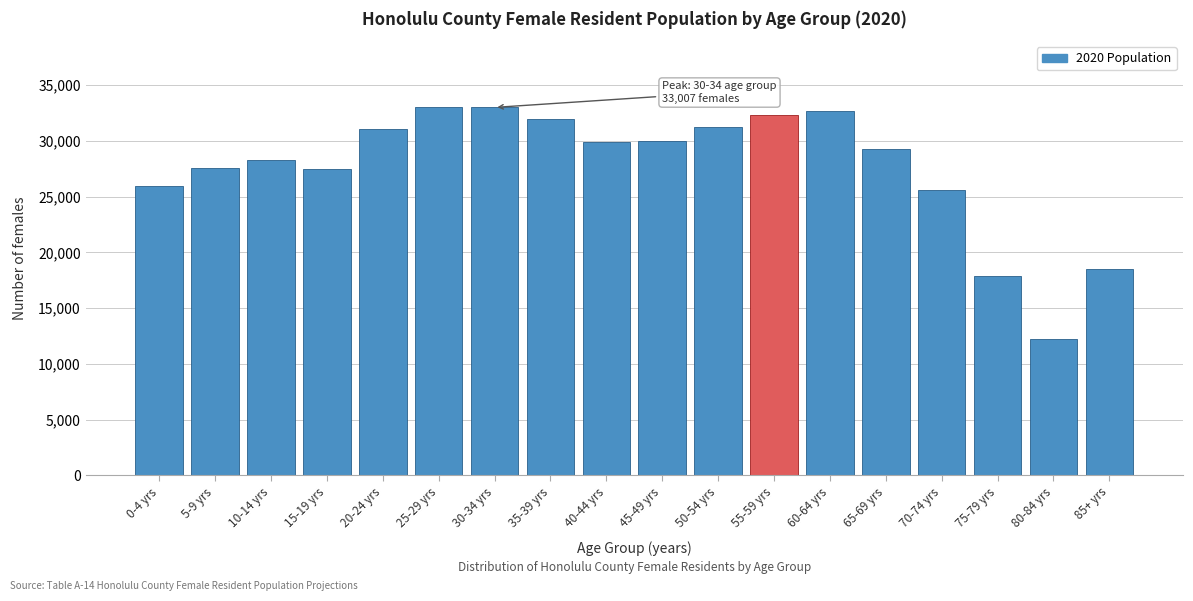

What is the approximate value at 15-19 yrs?

27526.2